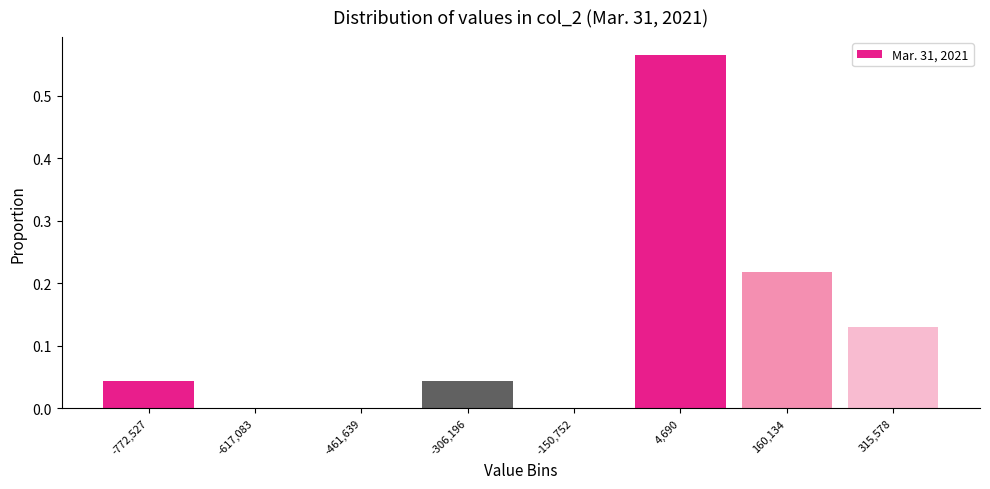

Which range on the x-axis has the tallest bar?

-80000 to 80000